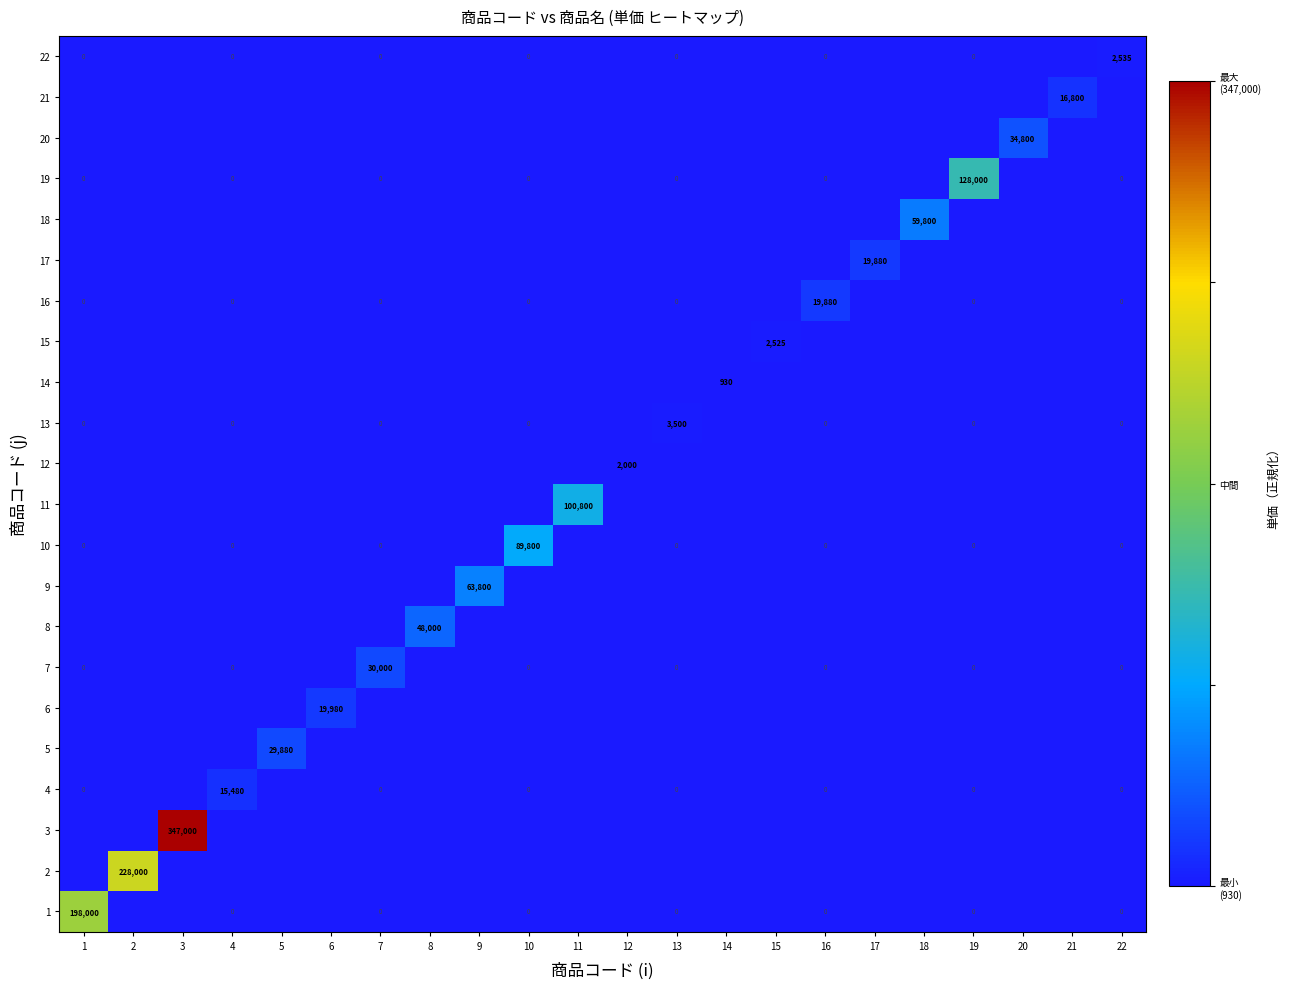

What is the difference between the 16 values at 7 and 16?

19880